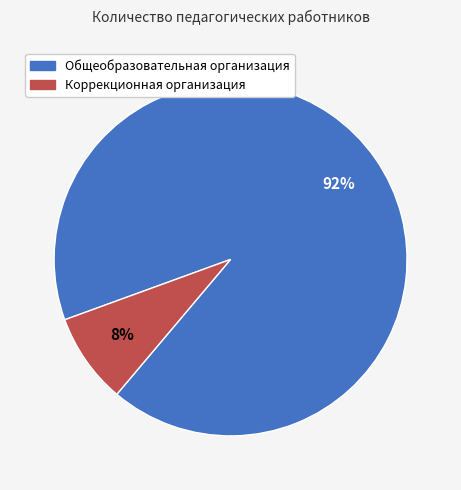

True or false: Коррекционная организация accounts for 8% of the total.

True